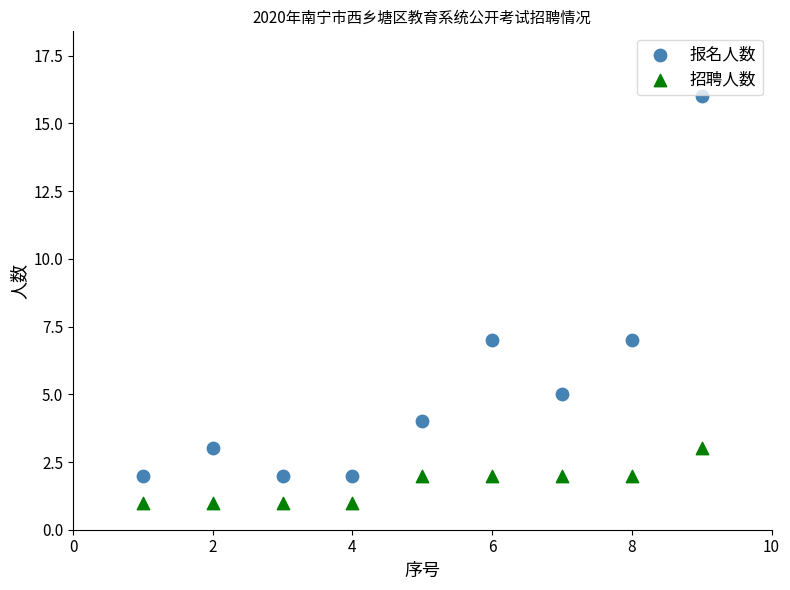

Which series has the widest spread of Y values?

报名人数